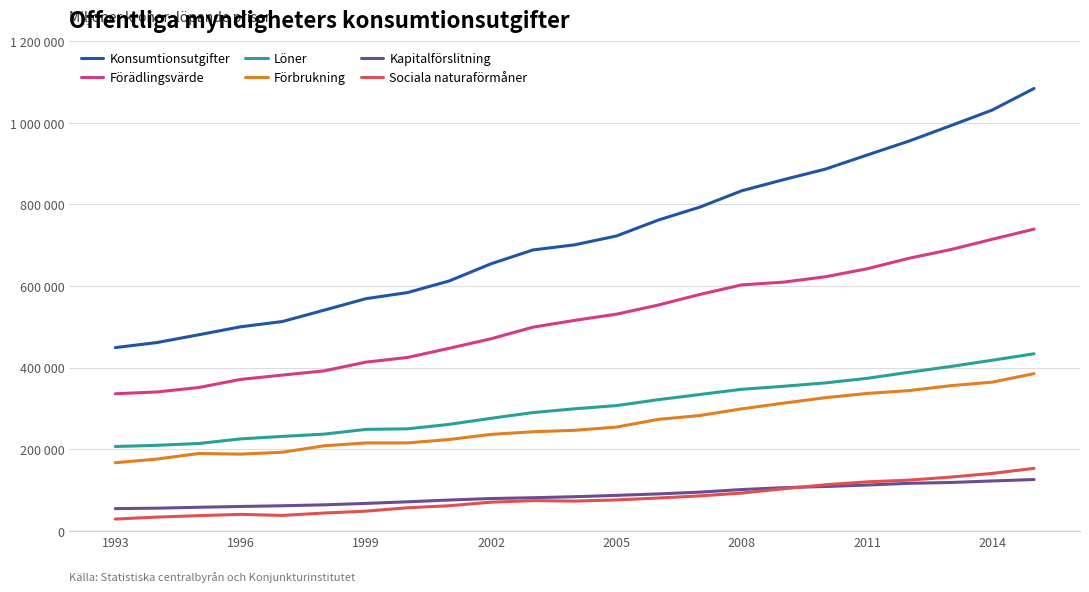

Does the chart have visible grid lines?

Yes